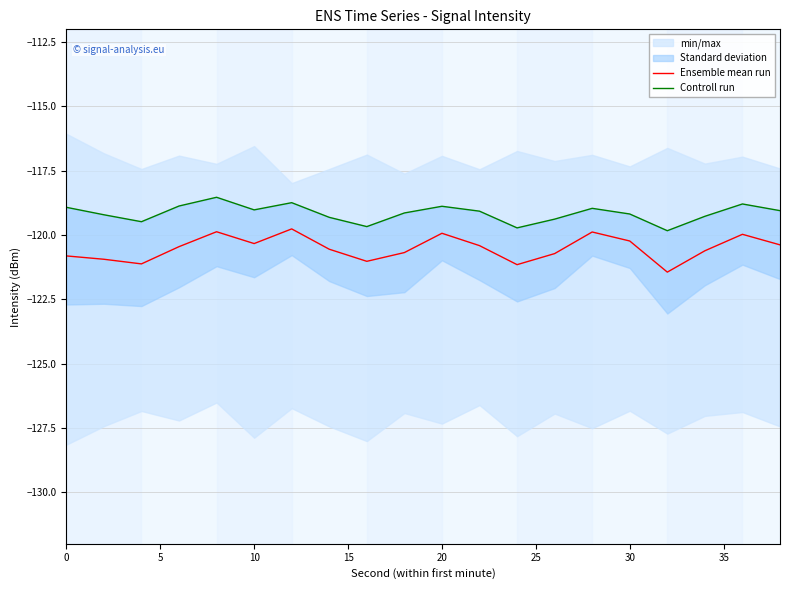

What is the maximum value for Ensemble mean run?

-119.8